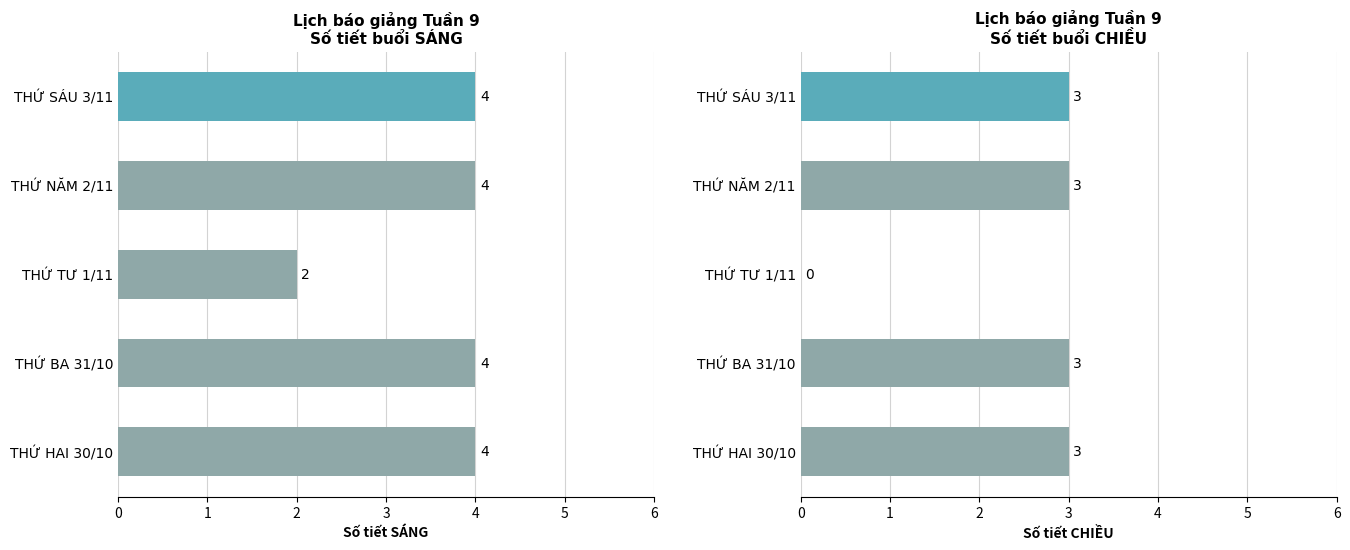

Which series has the largest range (max minus min)?

CHIỀU